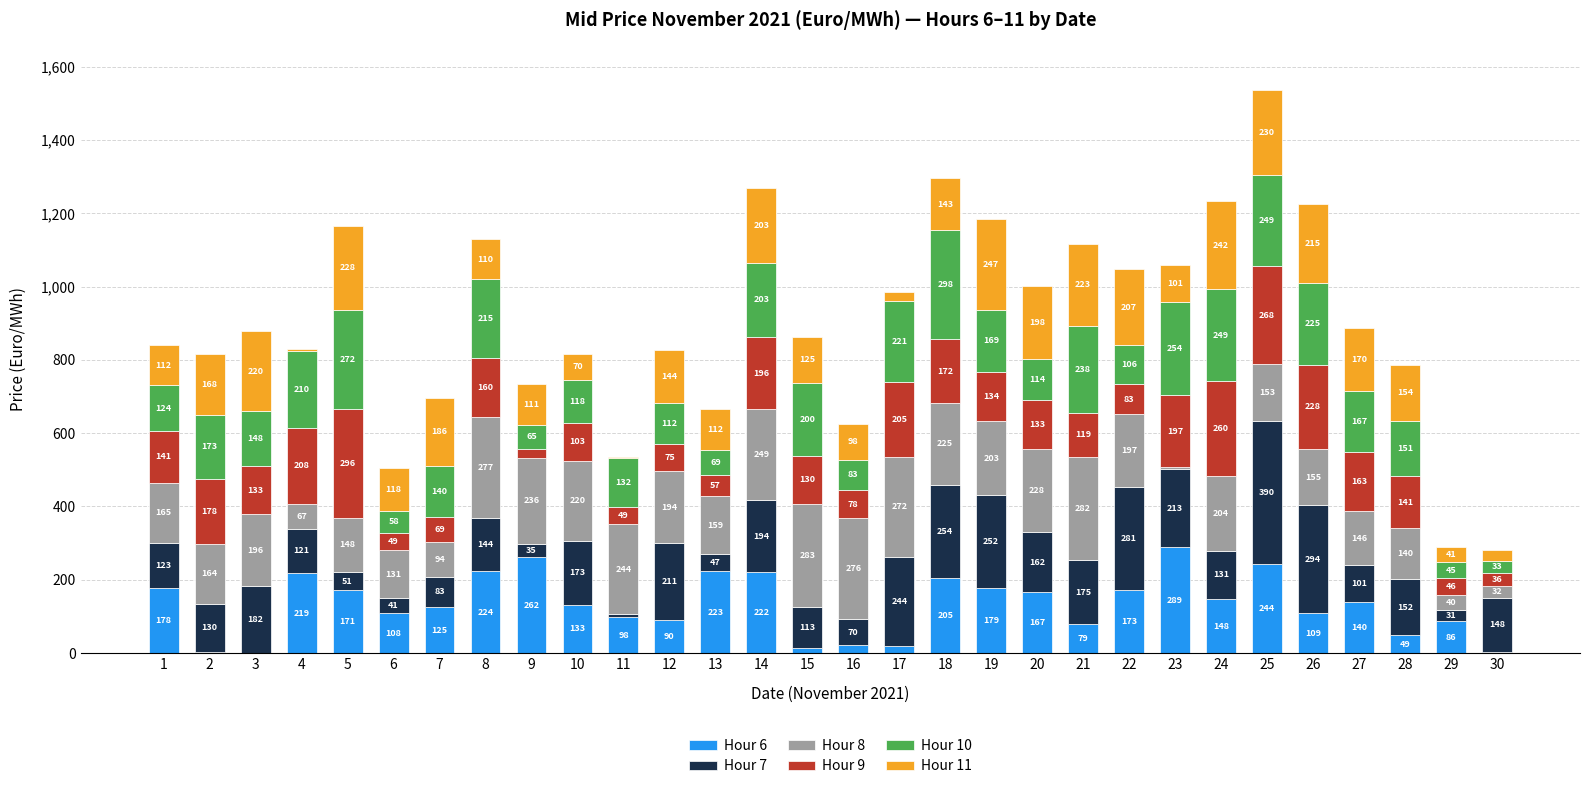

What is the maximum value for Hour 6?

288.9